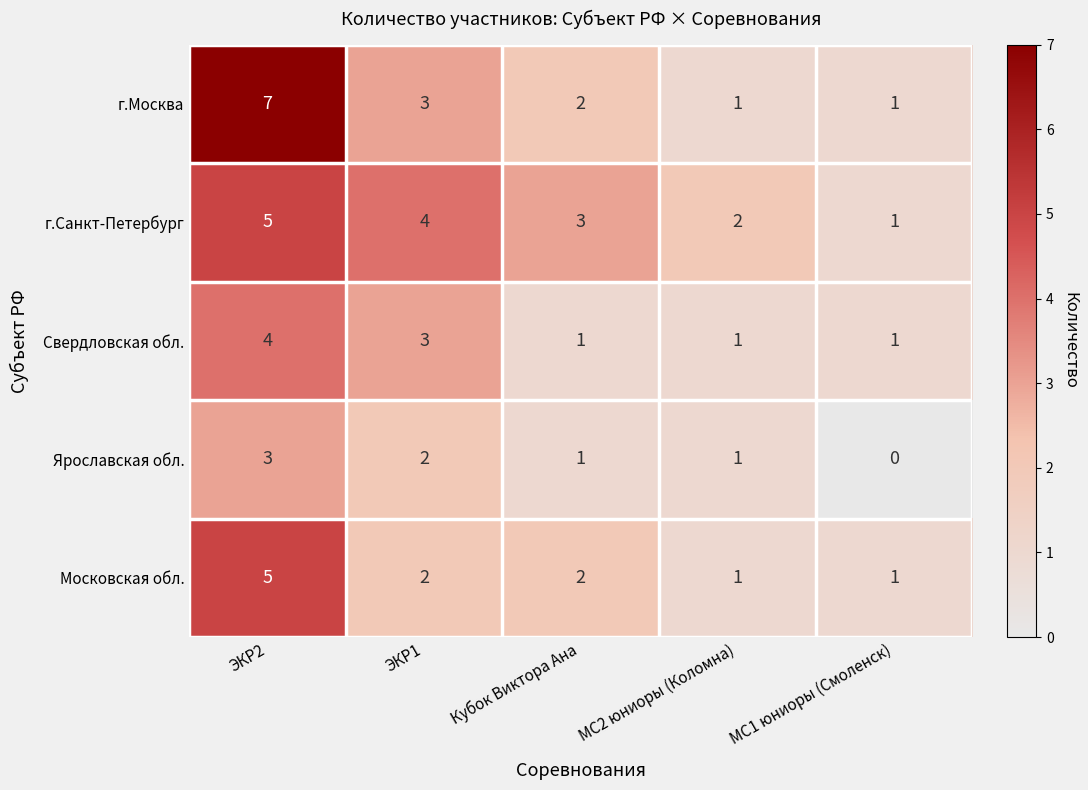

What is the total value across all series at МС1 юниоры (Смоленск)?

4